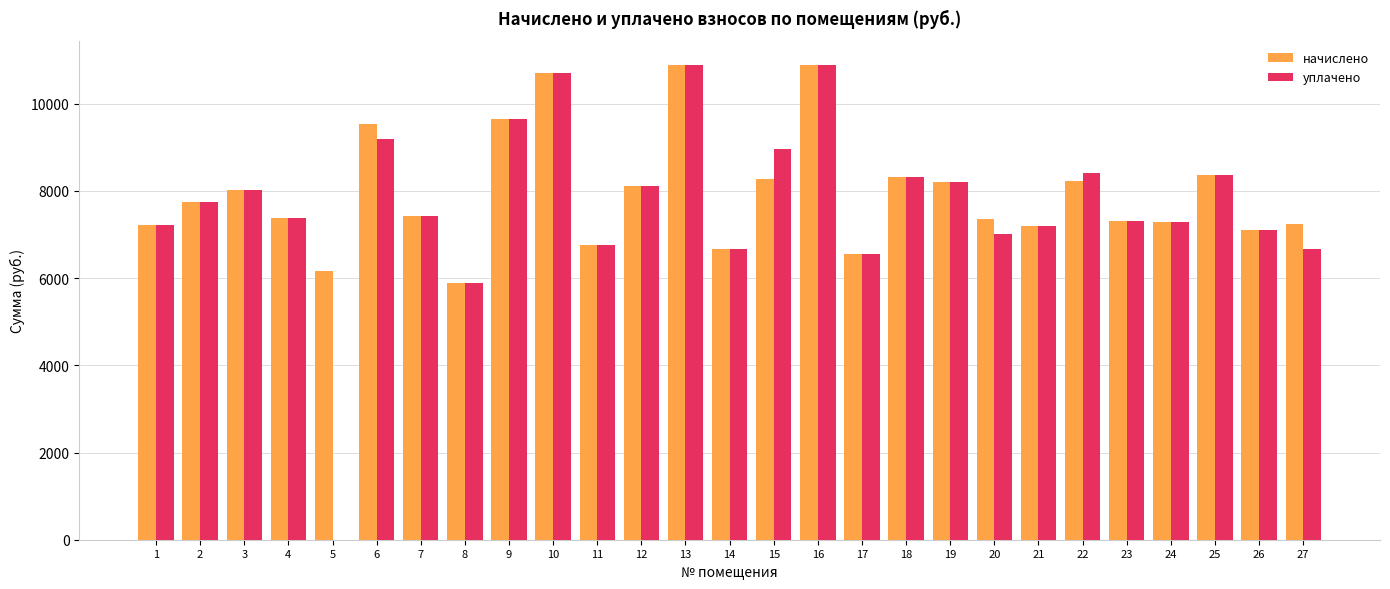

Is the value of начислено at 25 greater than the value of уплачено at 17?

Yes